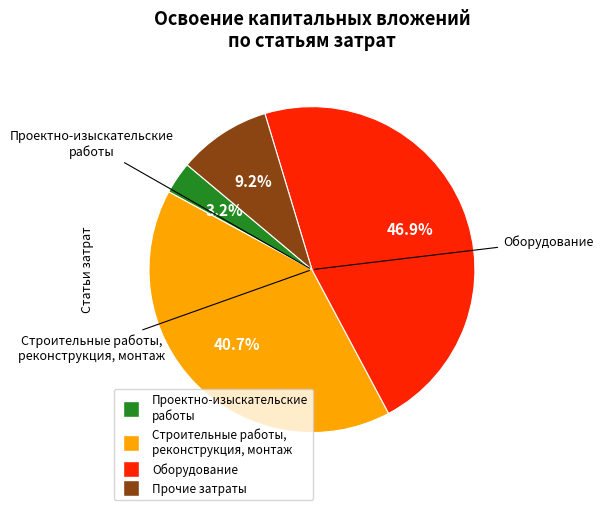

Does any single category account for the majority?

No